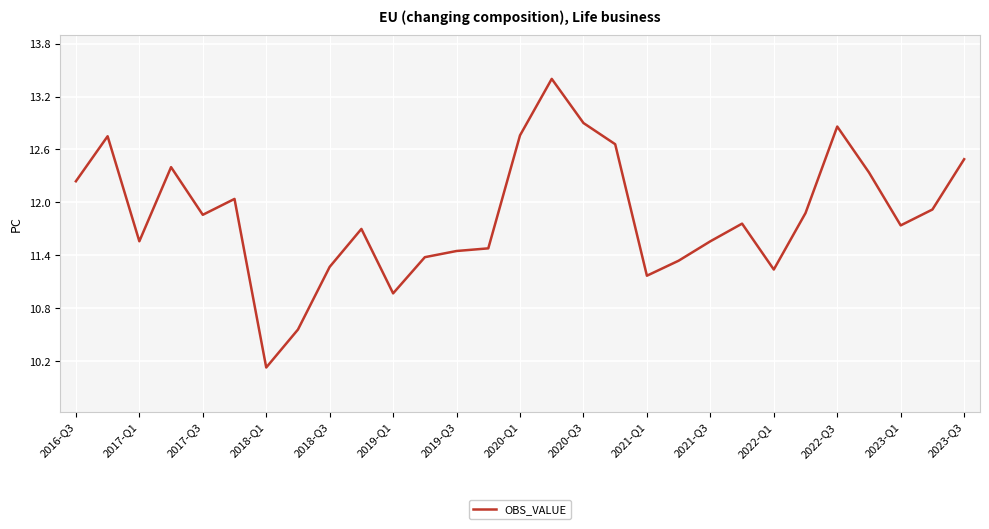

What is the minimum value shown in the chart?

10.1